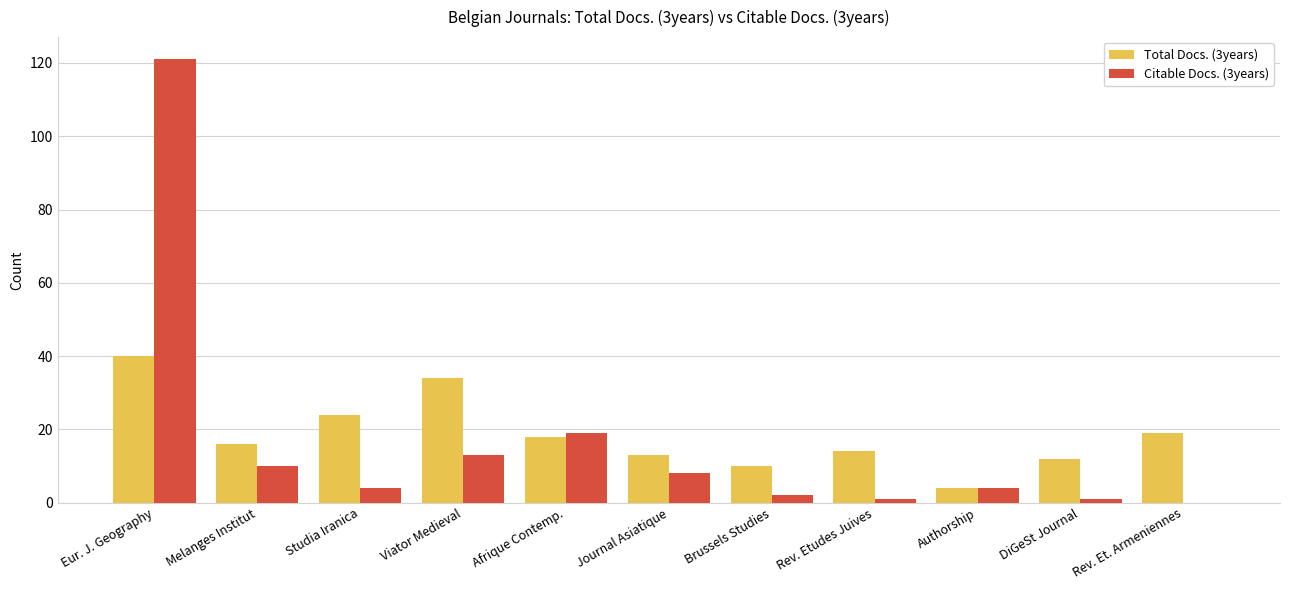

Reading left to right, list all the values displayed in this chart.

Total Docs. (3years): Eur. J. Geography=40	Melanges Institut=16	Studia Iranica=24	Viator Medieval=34	Afrique Contemp.=18	Journal Asiatique=13	Brussels Studies=10	Rev. Etudes Juives=14	Authorship=4	DiGeSt Journal=12	Rev. Et. Armeniennes=19
Citable Docs. (3years): Eur. J. Geography=121	Melanges Institut=10	Studia Iranica=4	Viator Medieval=13	Afrique Contemp.=19	Journal Asiatique=8	Brussels Studies=2	Rev. Etudes Juives=1	Authorship=4	DiGeSt Journal=1	Rev. Et. Armeniennes=0